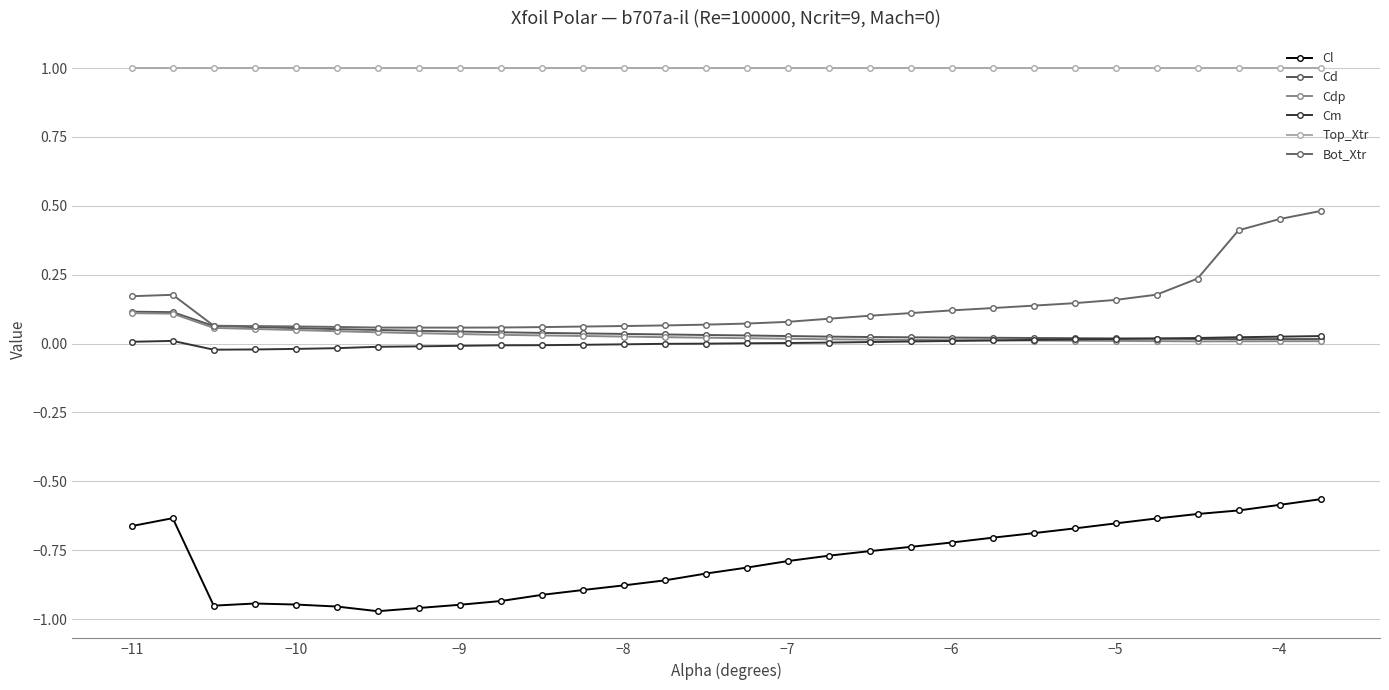

How many categories are shown in the chart?

30